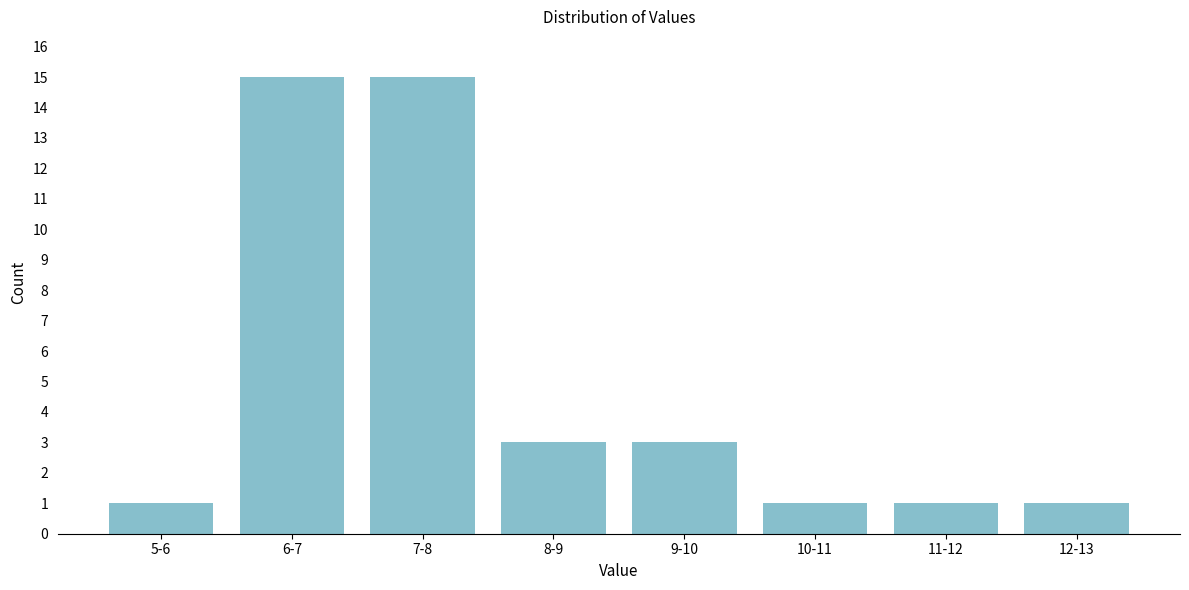

Reading left to right, extract all data points from this chart.

5-6=1	6-7=15	7-8=15	8-9=3	9-10=3	10-11=1	11-12=1	12-13=1